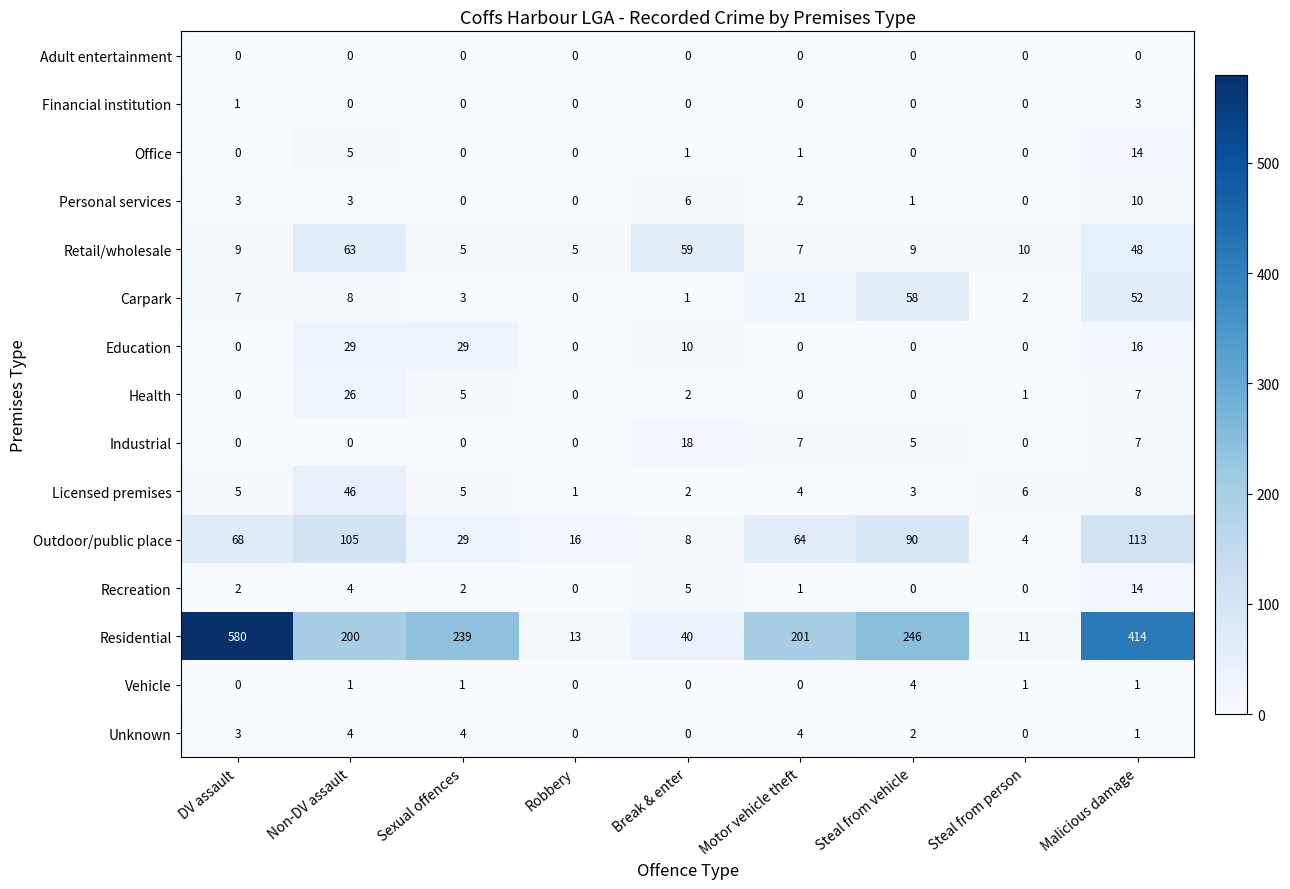

Which series has the widest spread of values?

Residential